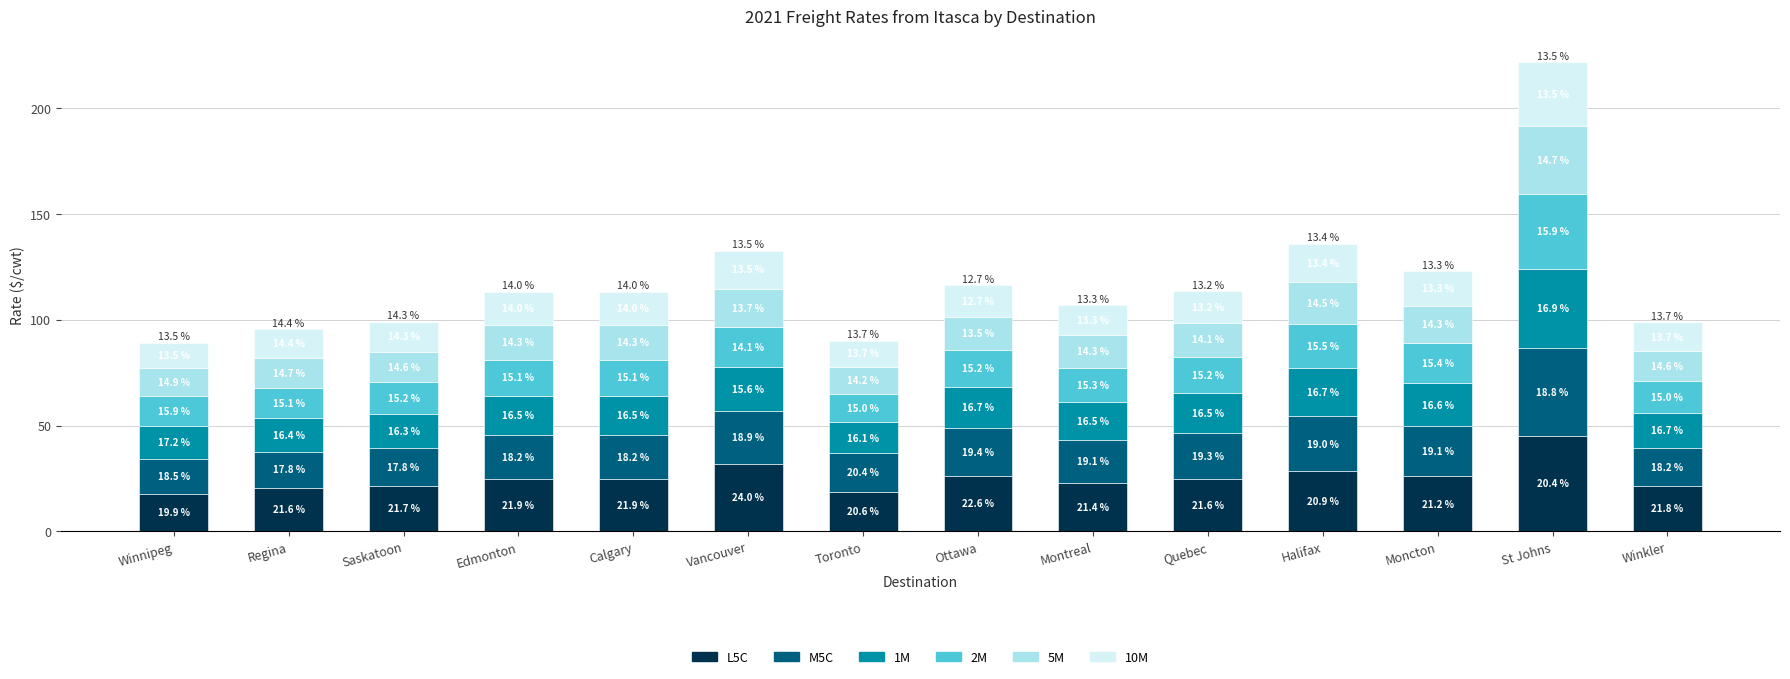

Reading left to right, transcribe the values for L5C.

Winnipeg=17.8	Regina=20.6	Saskatoon=21.5	Edmonton=24.8	Calgary=24.8	Vancouver=31.9	Toronto=18.6	Ottawa=26.2	Montreal=22.9	Quebec=24.6	Halifax=28.5	Moncton=26.1	St Johns=45.1	Winkler=21.5